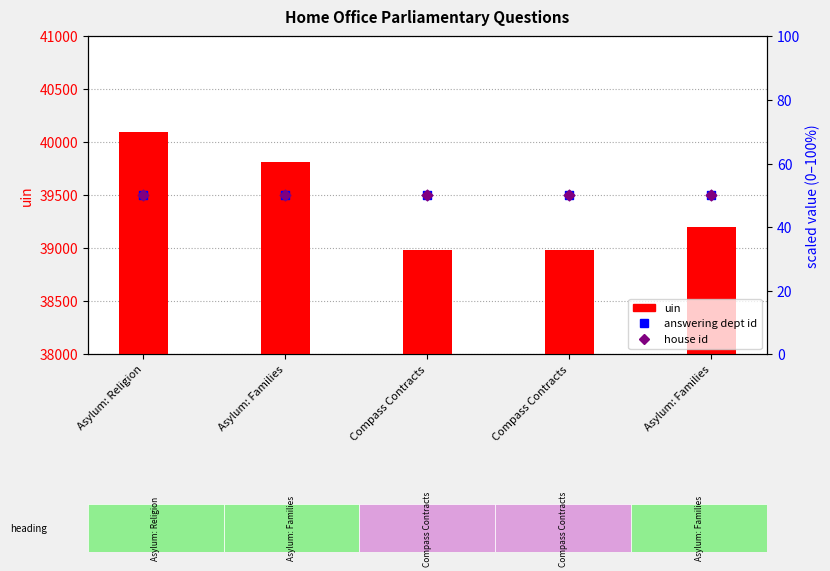

Which series reaches the maximum Y coordinate?

uin